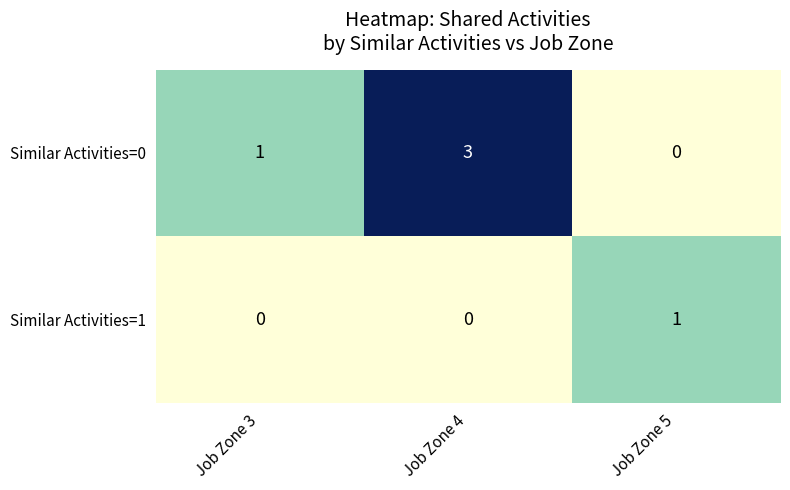

List the series in order of their overall mean, highest first.

Similar Activities=0, Similar Activities=1